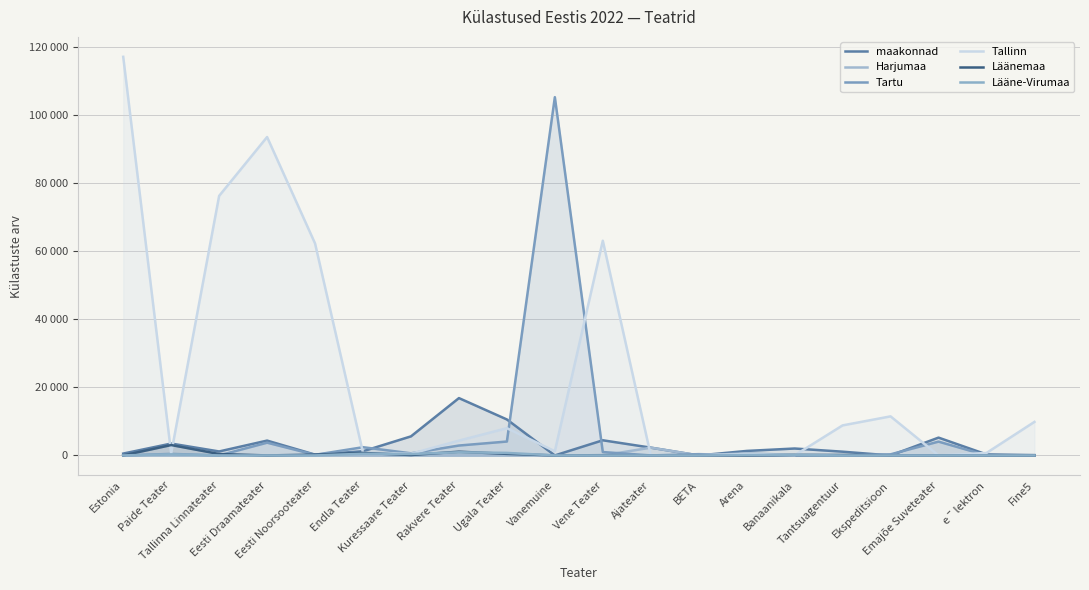

What is the difference between the maximum and minimum values in the Lääne-Virumaa series?

926